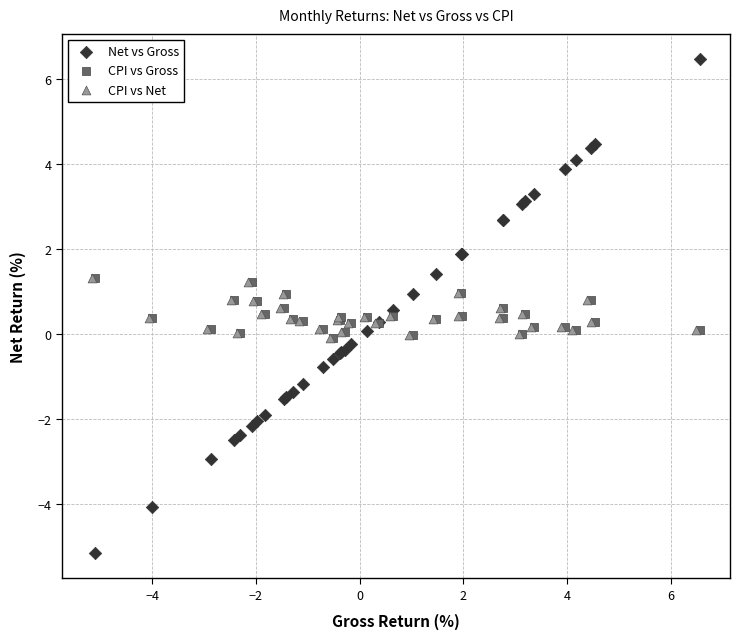

Which series contains the lowest Y value?

Net vs Gross